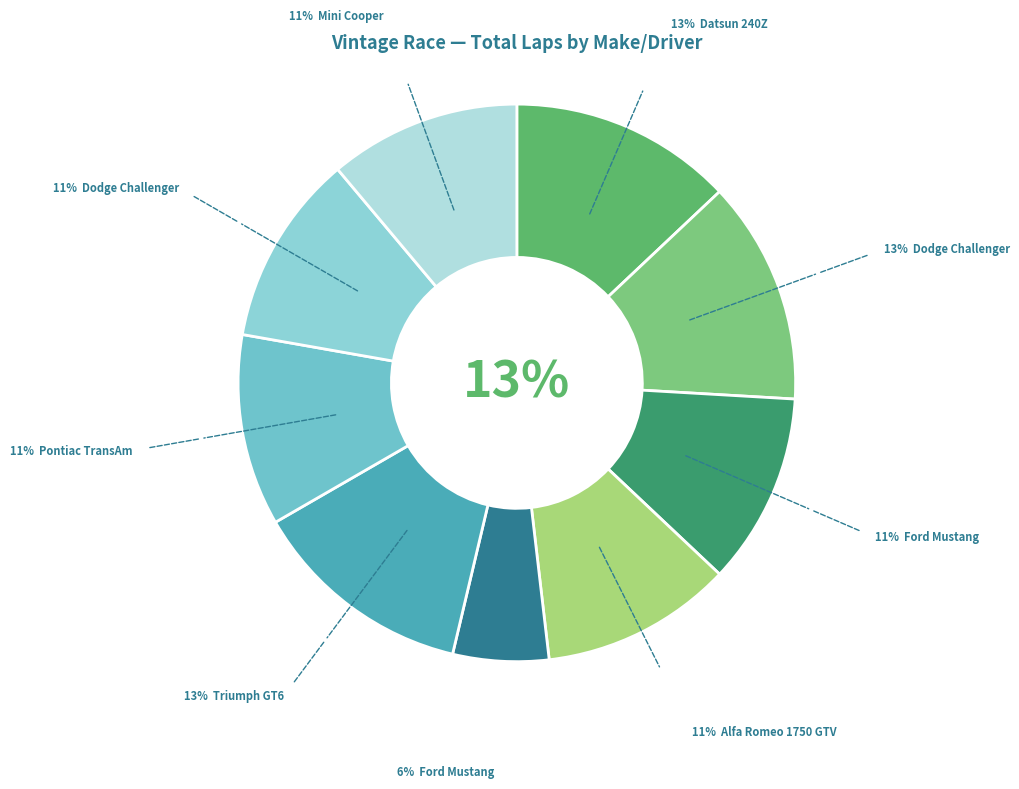

To the nearest percent, what is the average slice percentage?

11%